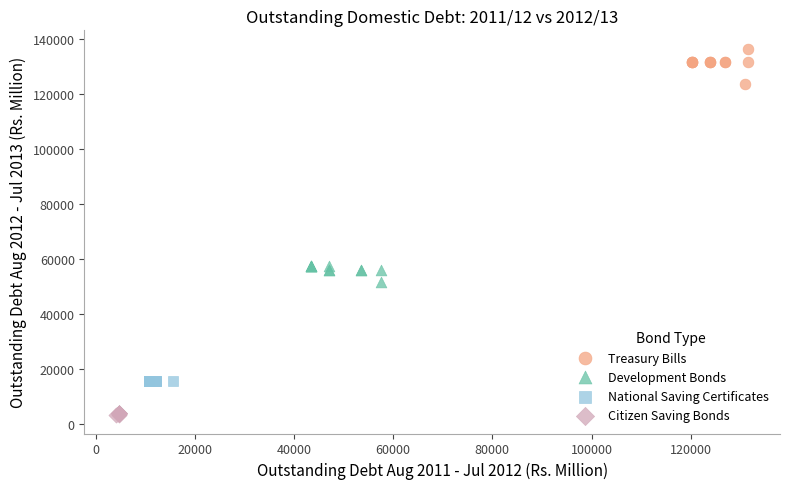

Which series reaches the maximum Y coordinate?

Treasury Bills